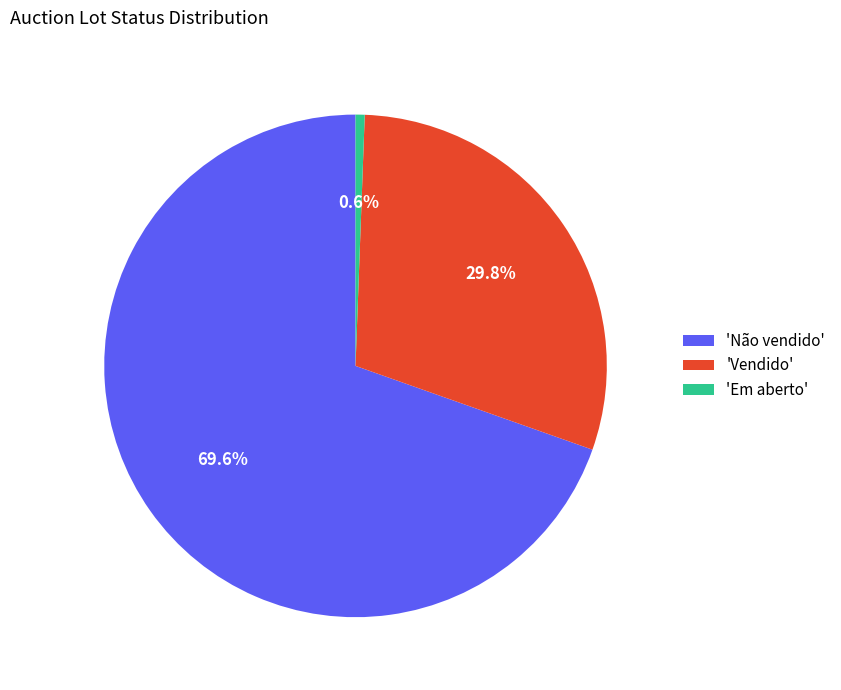

Between 'Em aberto' and 'Vendido', which is larger?

'Vendido'